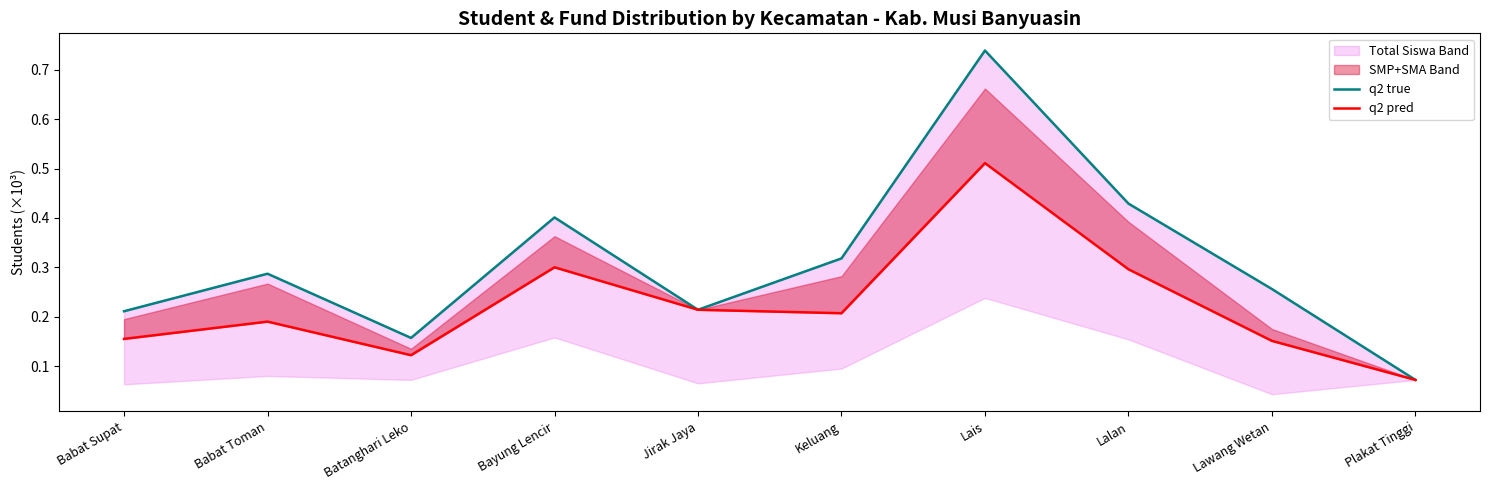

What is the label of the 7th point from the left?

Lais